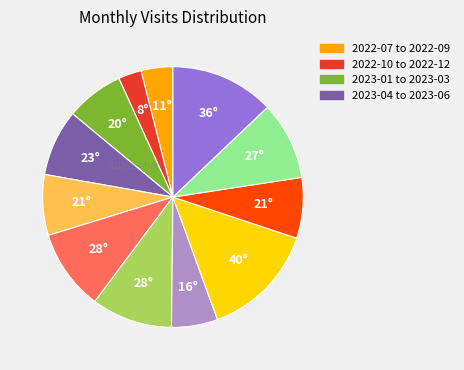

Does any single category account for the majority?

No